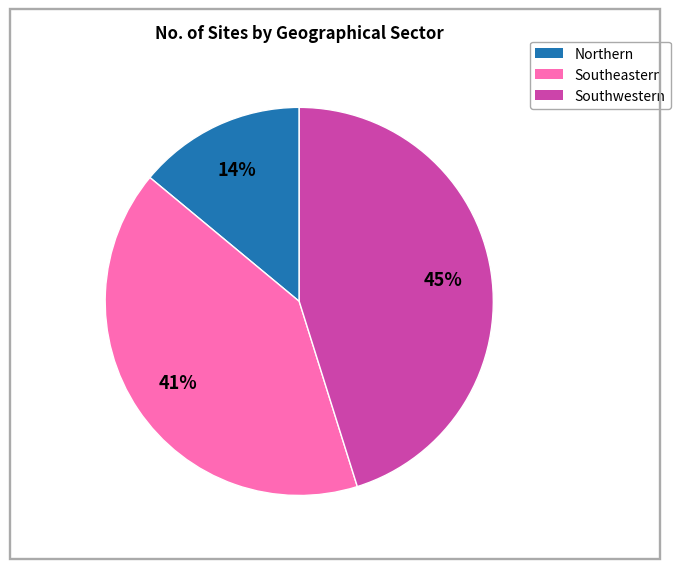

To the nearest percent, what is the difference between the largest and smallest slice percentages?

31%